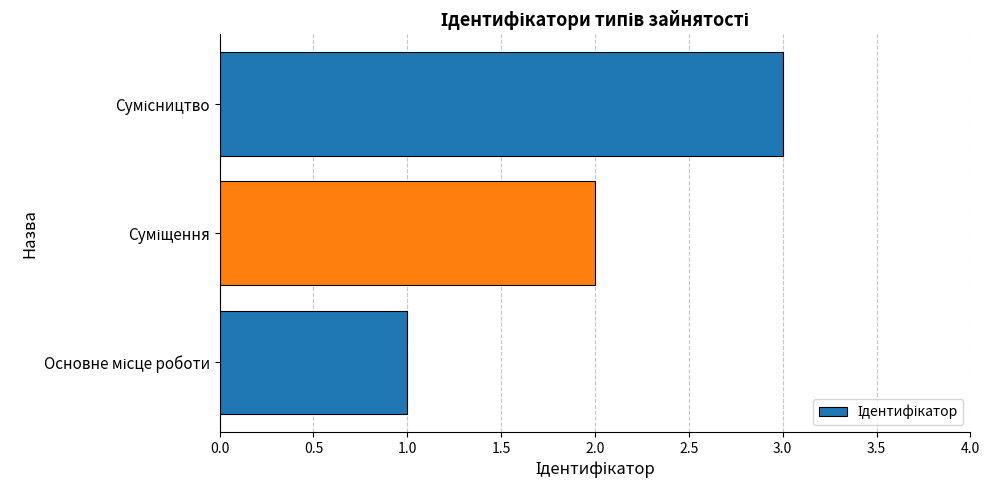

What is the sum of all values?

6